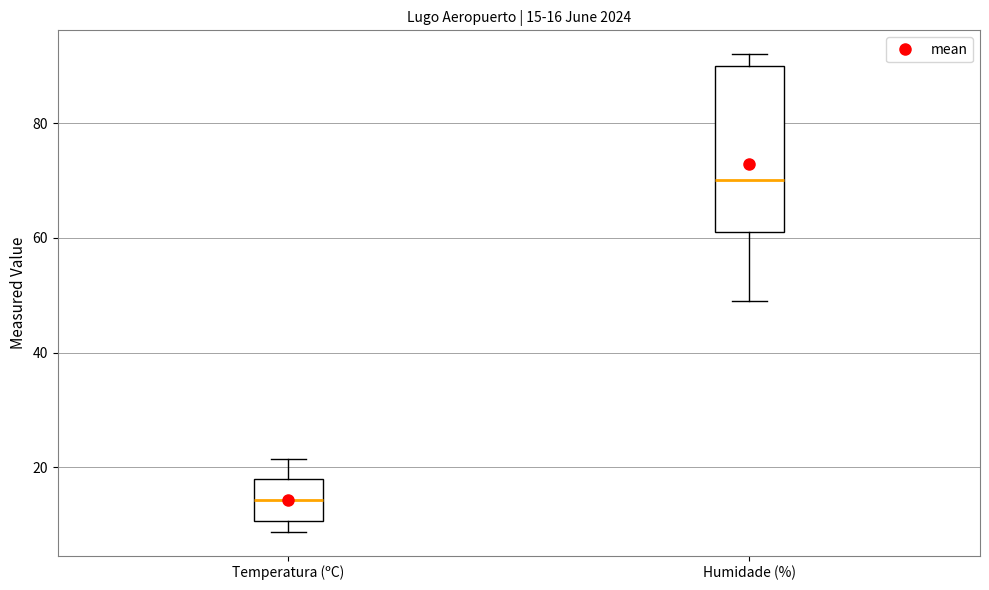

Which box has the highest median line?

Humidade (%)